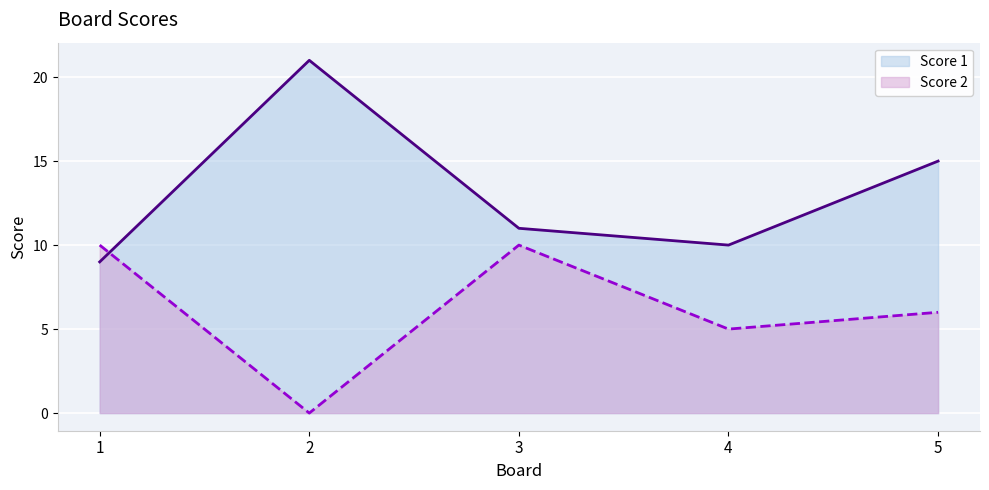

Reading right to left, what are all the values shown in this chart?

Score 1: 5=15	4=10	3=11	2=21	1=9
Score 2: 5=6	4=5	3=10	2=0	1=10